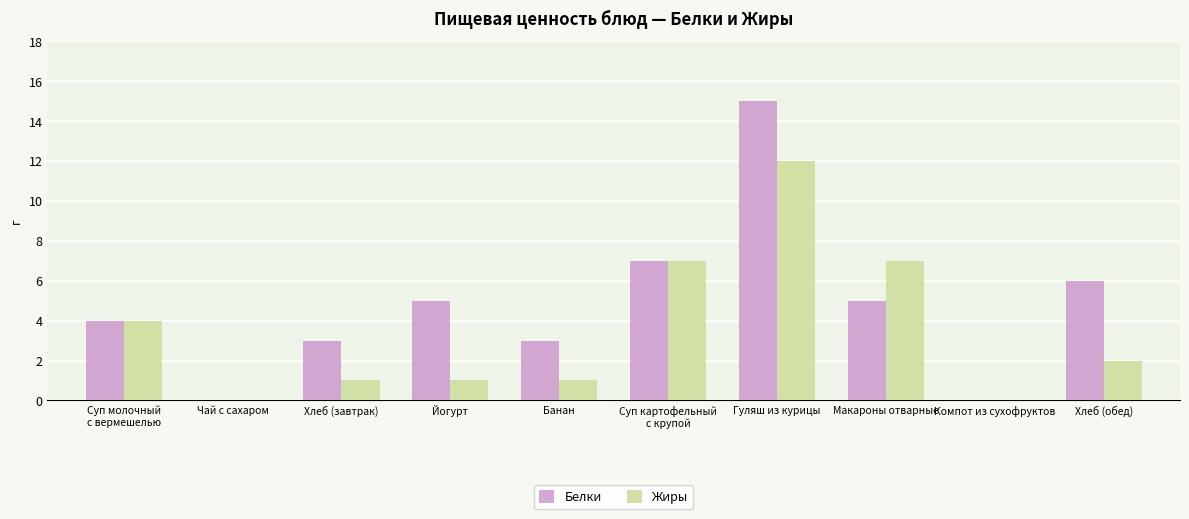

Which series has the largest total across all categories?

Белки